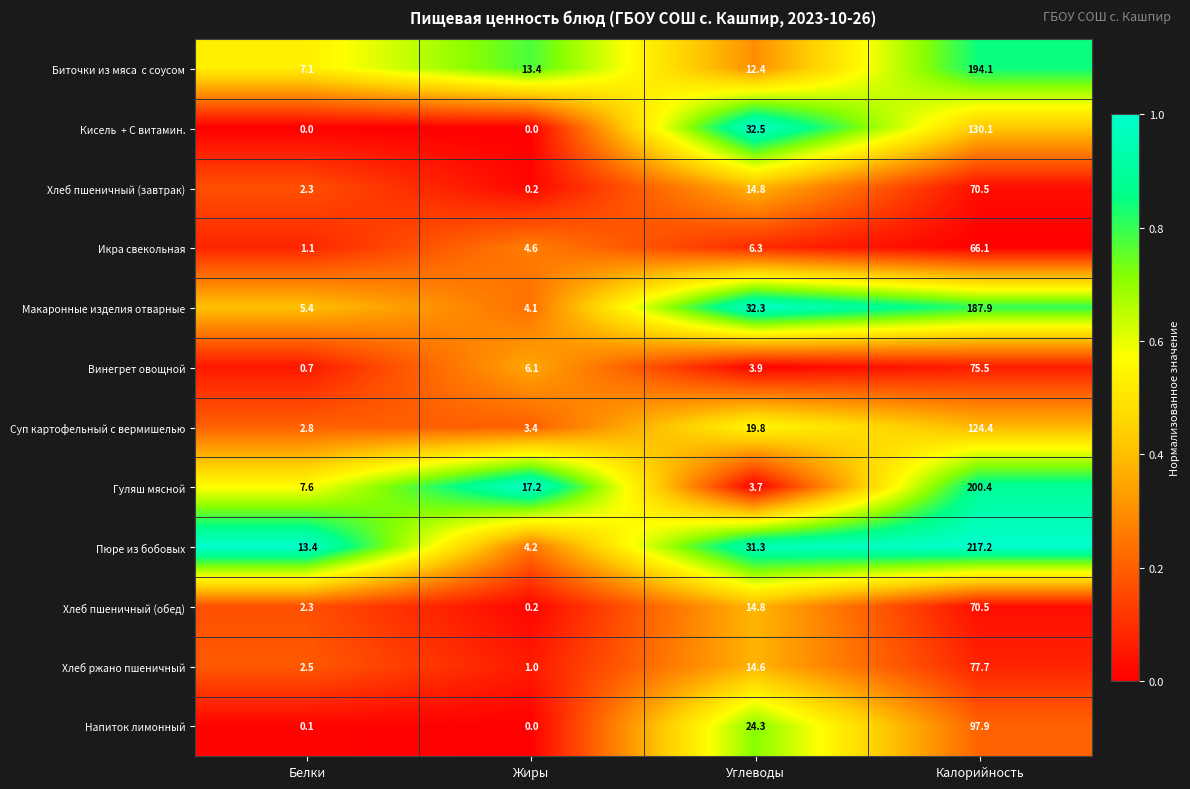

What value does the Суп картофельный с вермишелью series have at Жиры?

3.4